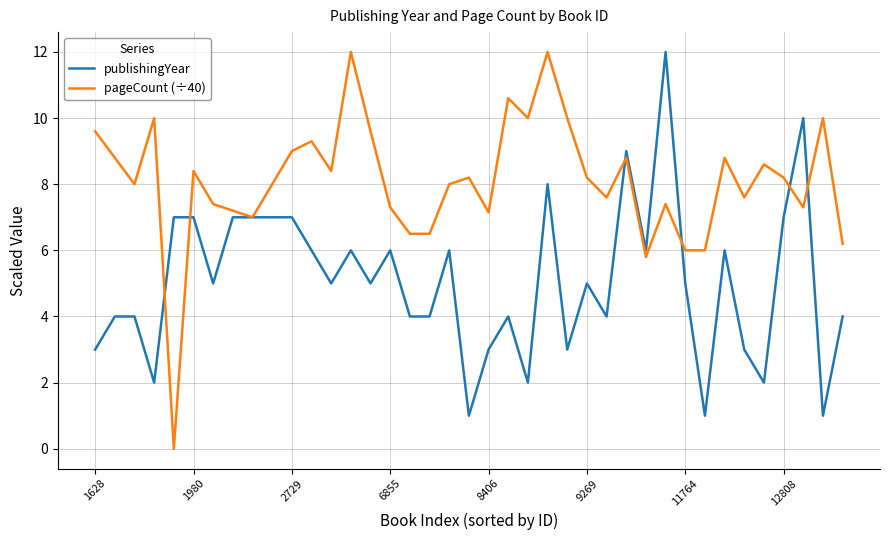

Which series has the largest total across all categories?

pageCount (÷40)